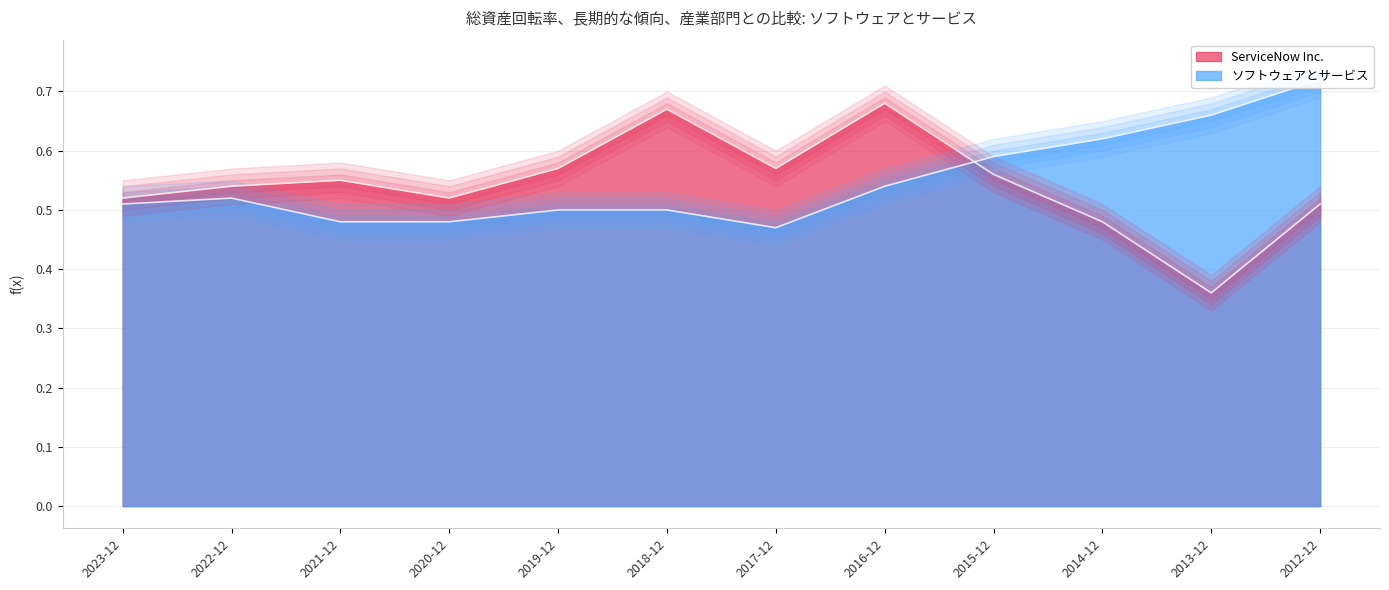

At how many categories does at least one series exceed 0?

12